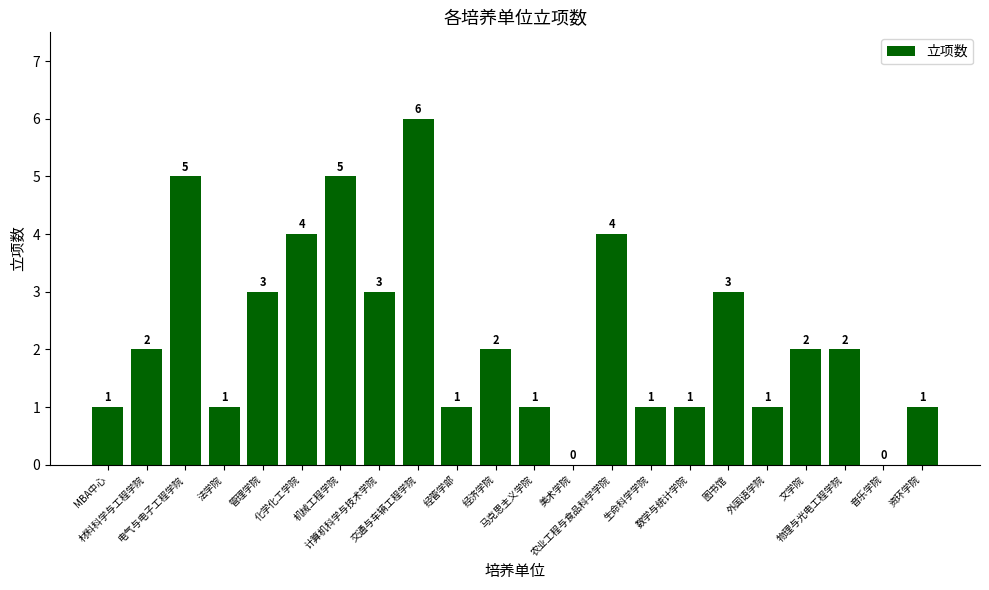

Approximately how many times larger is the value at 化学化工学院 compared to 马克思主义学院?

4.0